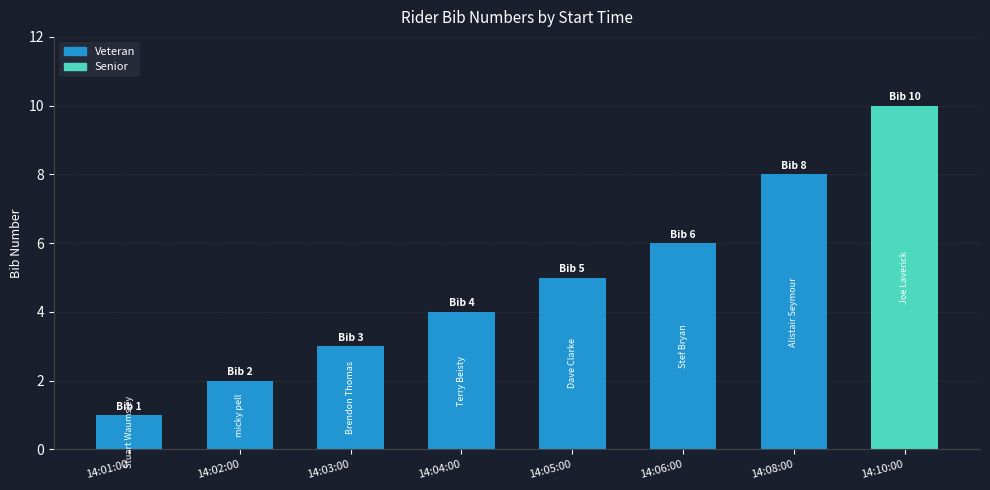

List the labels in order of value, largest first.

14:10:00, 14:08:00, 14:06:00, 14:05:00, 14:04:00, 14:03:00, 14:02:00, 14:01:00